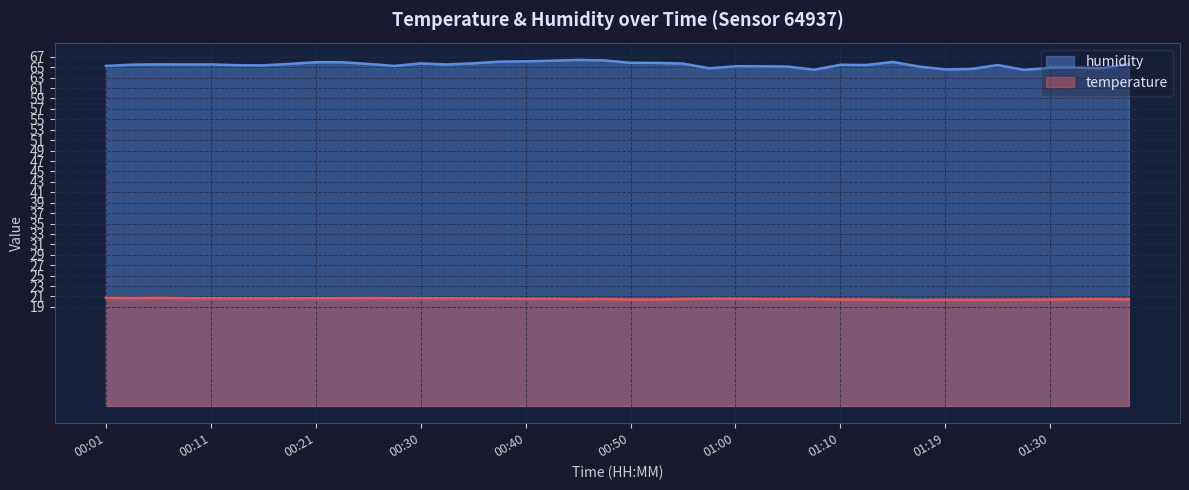

What is the label of the 8th point from the left?

00:18